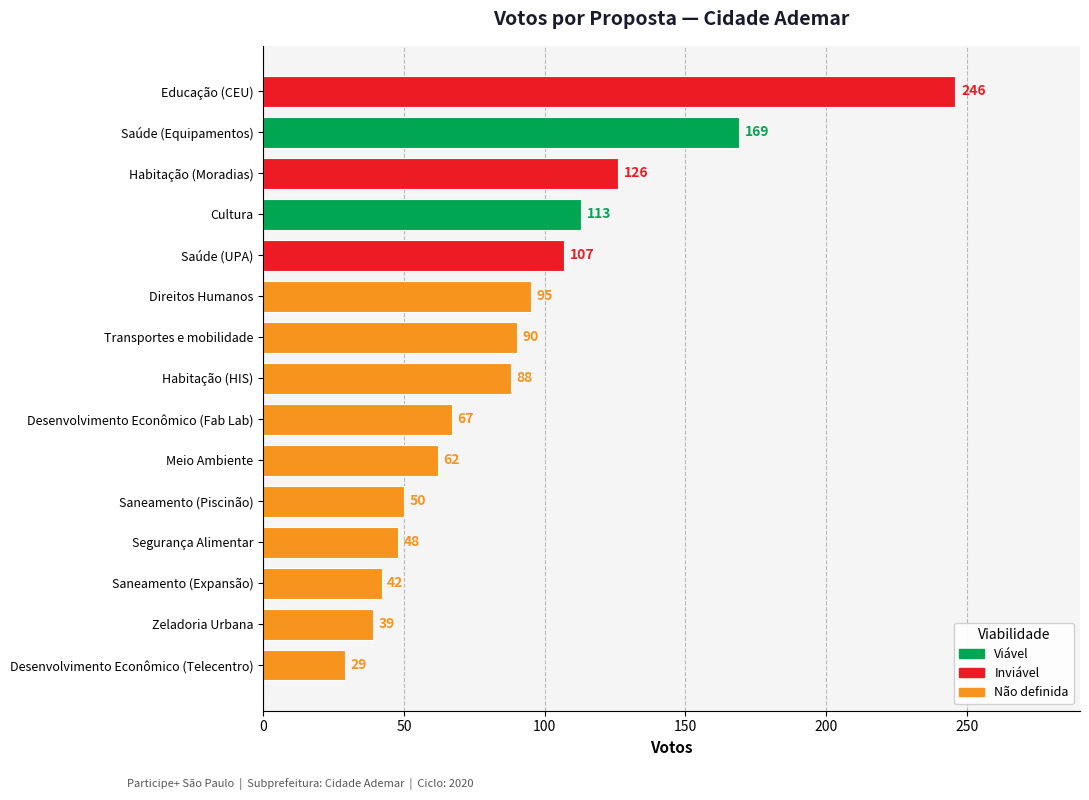

List the labels in order of value, smallest first.

Desenvolvimento Econômico (Telecentro), Zeladoria Urbana, Saneamento (Expansão), Segurança Alimentar, Saneamento (Piscinão), Meio Ambiente, Desenvolvimento Econômico (Fab Lab), Habitação (HIS), Transportes e mobilidade, Direitos Humanos, Saúde (UPA), Cultura, Habitação (Moradias), Saúde (Equipamentos), Educação (CEU)